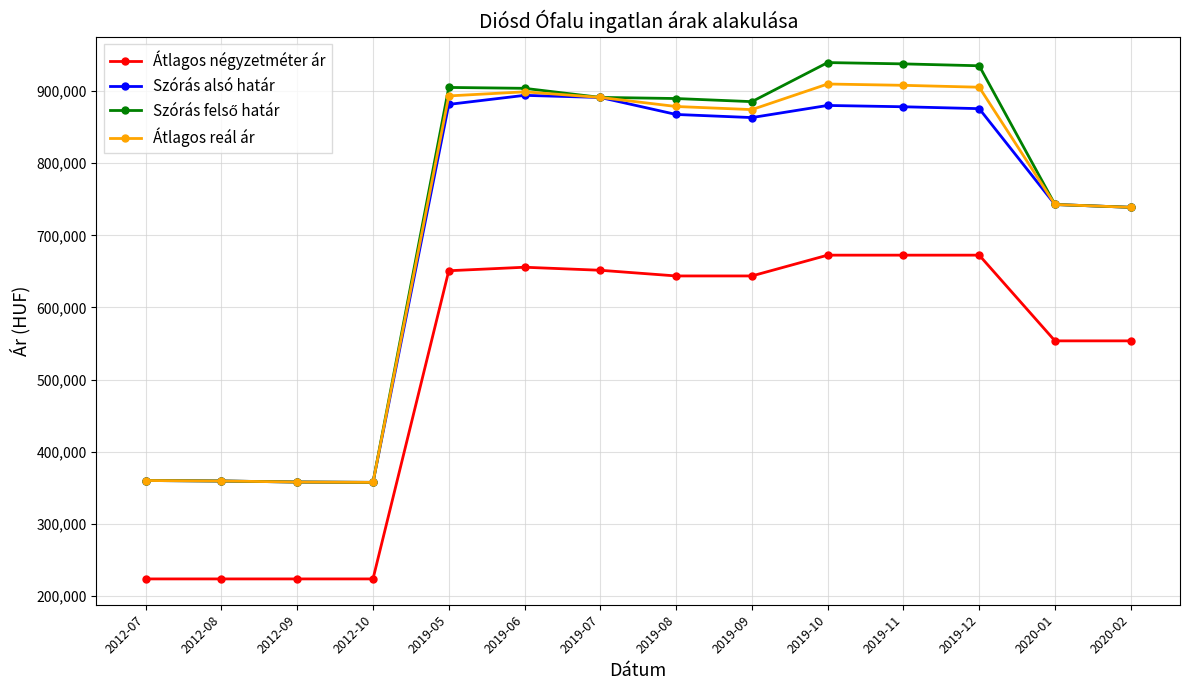

The value of Szórás alsó határ at 2020-01 is 742754. True or false?

True